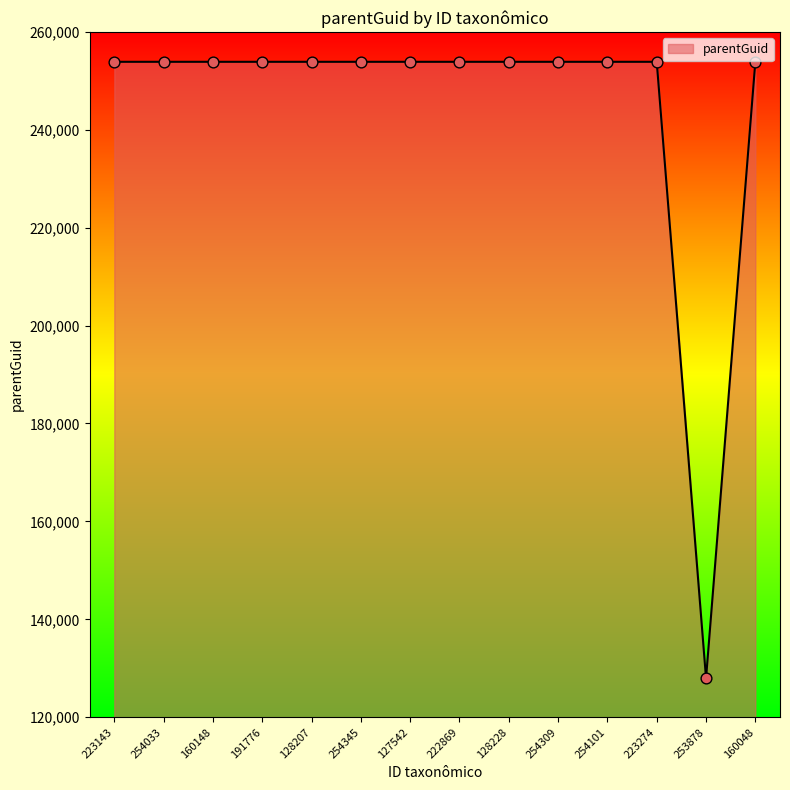

What is the change in value from 222869 to 253878?

-125930